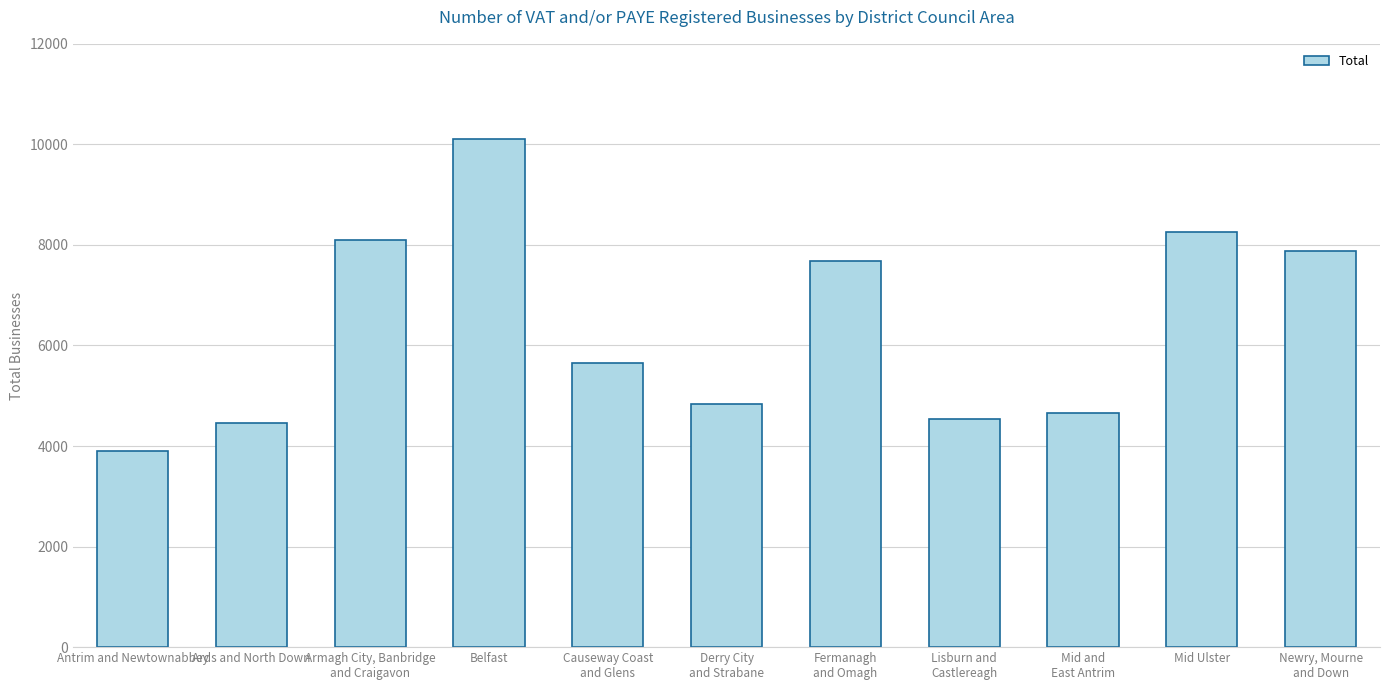

What is the label of the 1st bar from the right?

Newry, Mourne
and Down